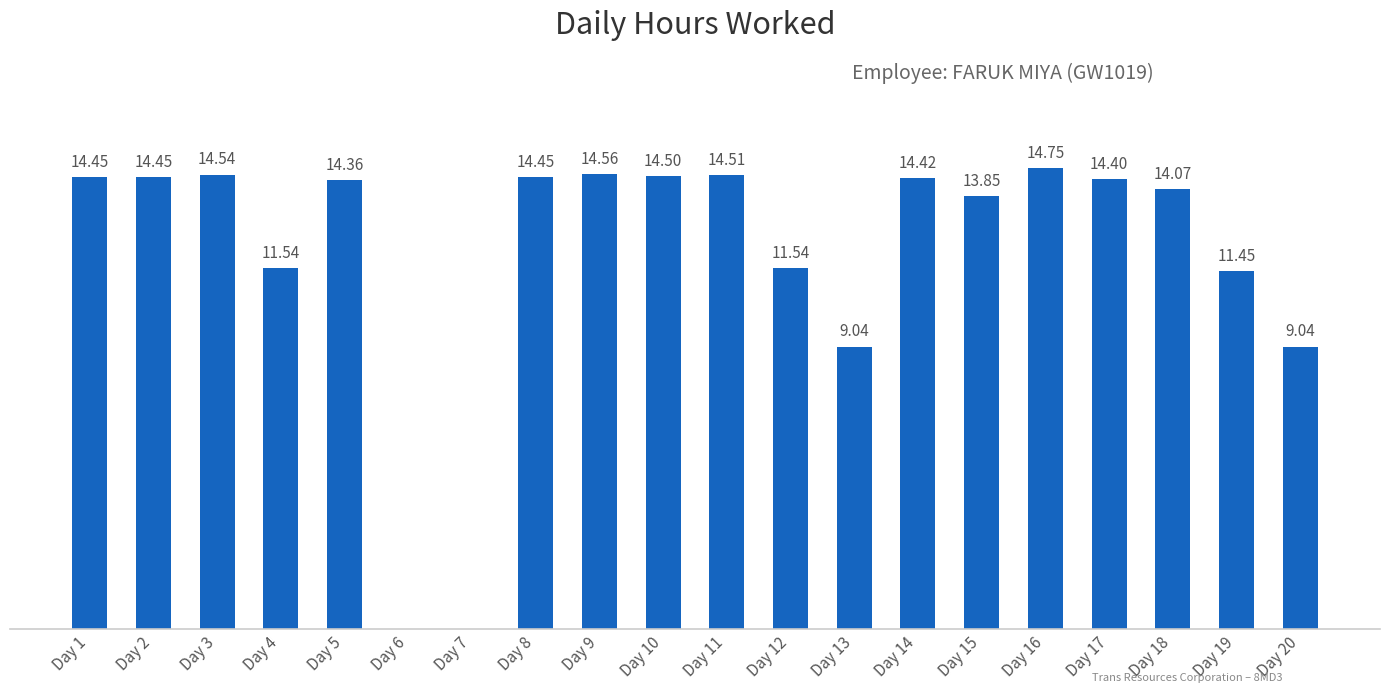

Between Day 17 and Day 12, which is larger?

Day 17